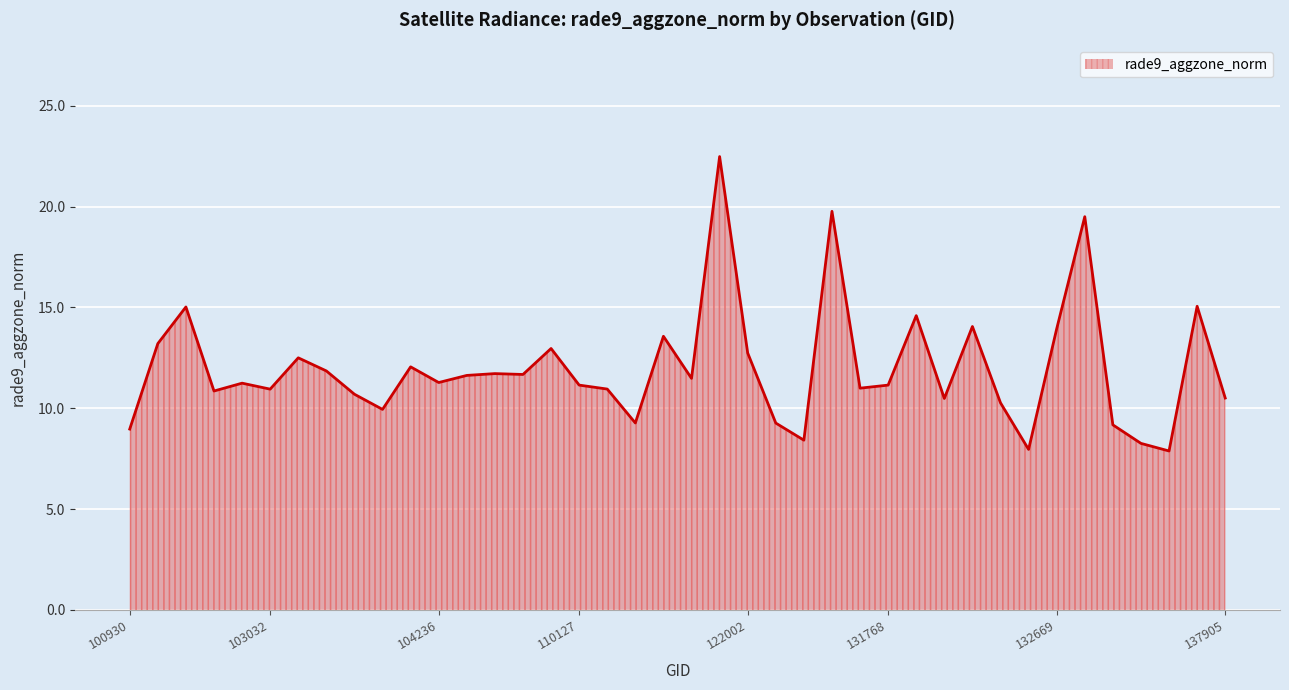

What is the difference between the maximum and minimum values?

14.6